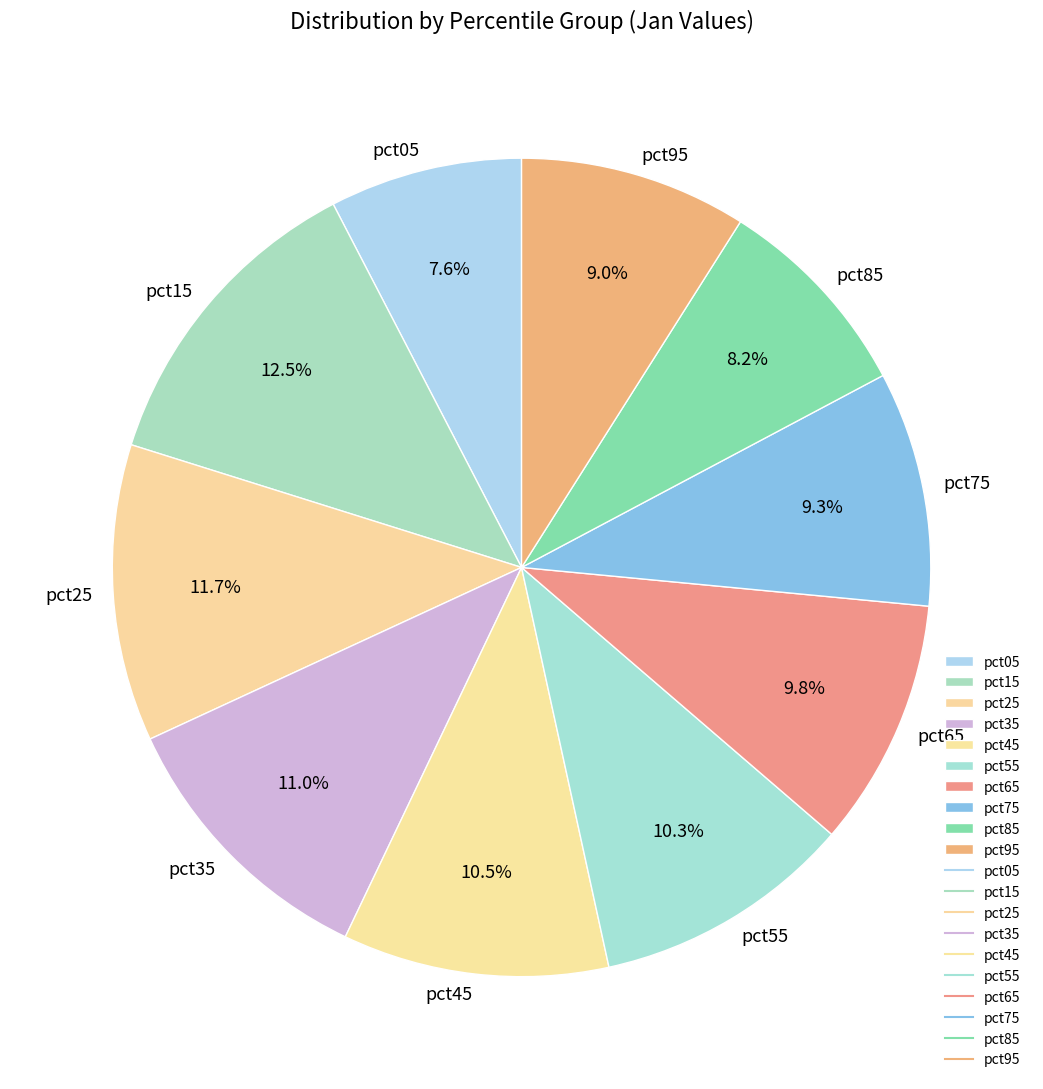

Is it true that pct05 is 16% of the pie?

False